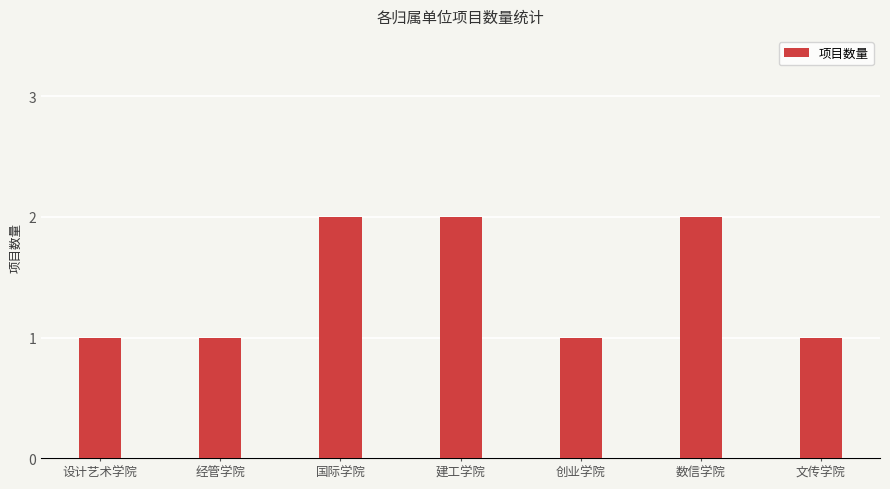

Count the values in the range 1 to 2.

7